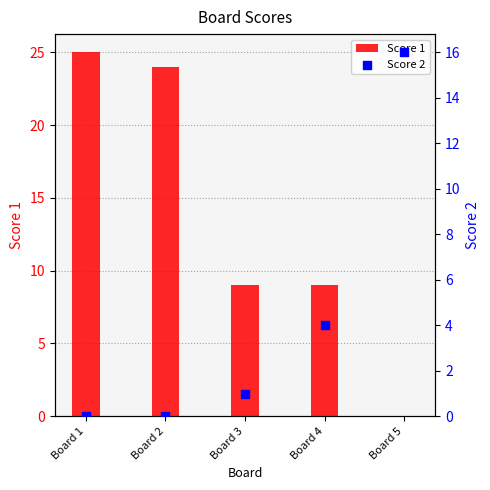

At how many categories does at least one series exceed 23?

2